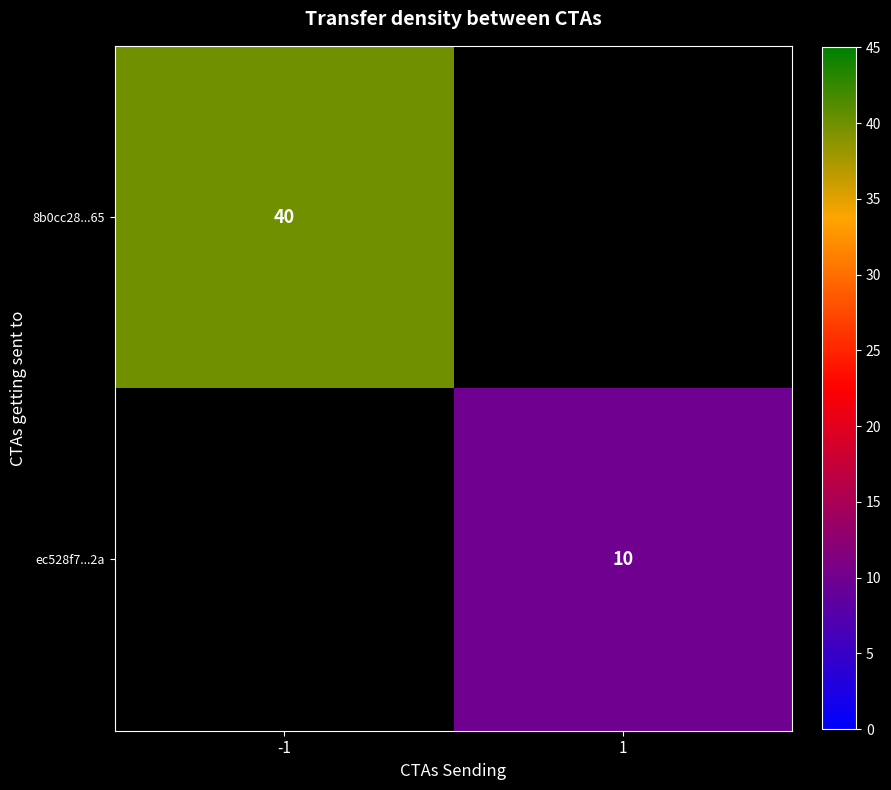

How many distinct data groups are displayed?

2